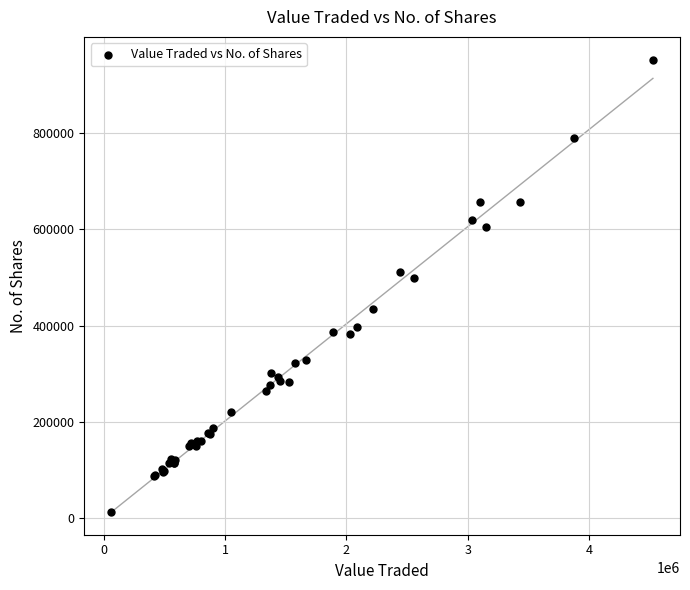

What Y value in the scatter plot is closest to 482942?

498181